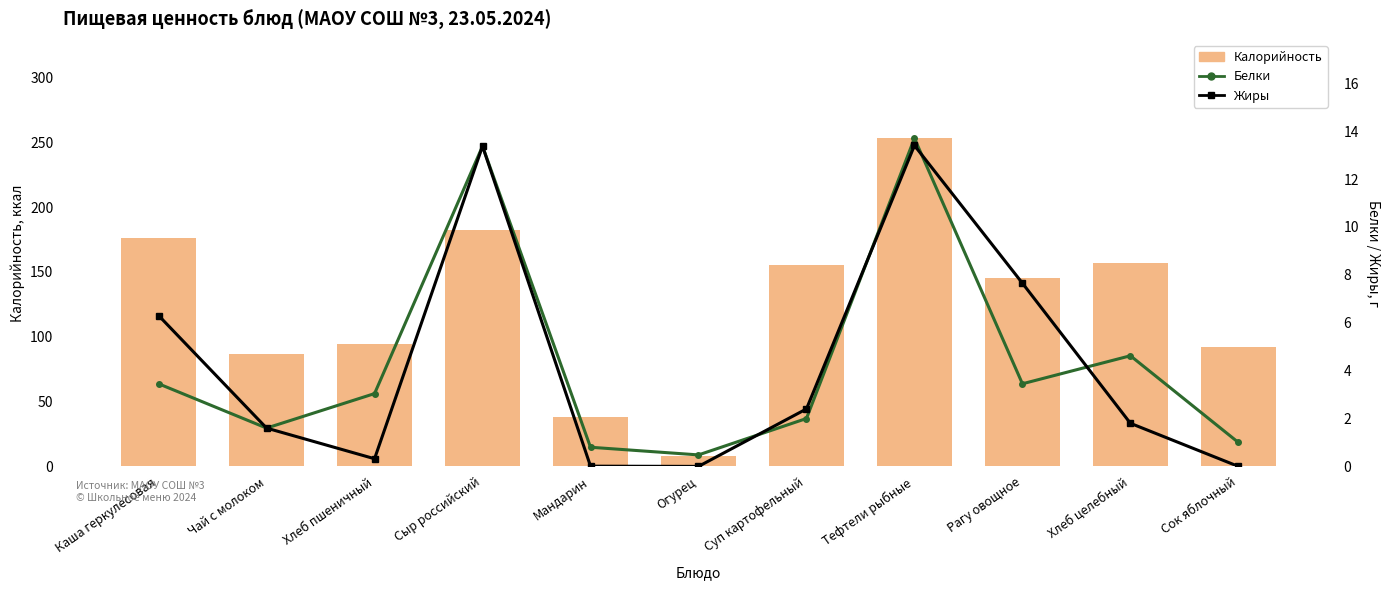

Count the number of categories in the chart.

11